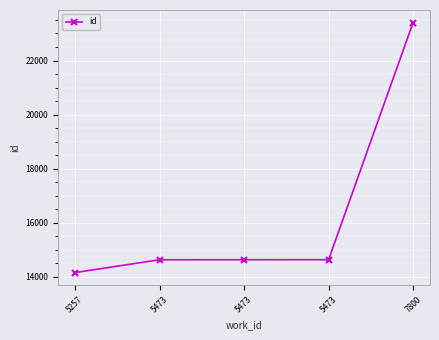

The value at 5473 is 14633. True or false?

True